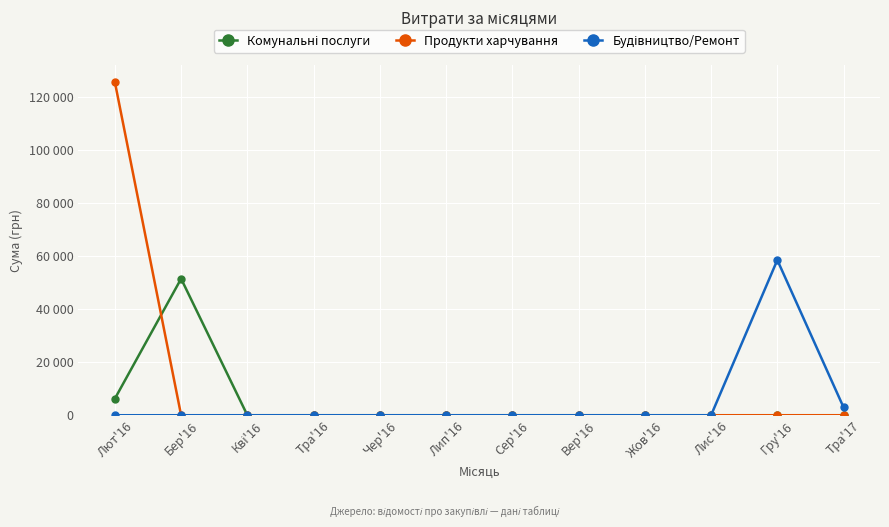

Reading left to right, extract all data points from this chart.

Комунальні послуги: 6245.5	51473.5	0.0	0.0	0.0	0.0	0.0	0.0	0.0	0.0	0.0	0.0
Продукти харчування: 125621.5	0.0	0.0	0.0	0.0	0.0	0.0	0.0	0.0	0.0	0.0	0.0
Будівництво/Ремонт: 0.0	0.0	0.0	0.0	0.0	0.0	0.0	0.0	0.0	0.0	58517.0	2975.4